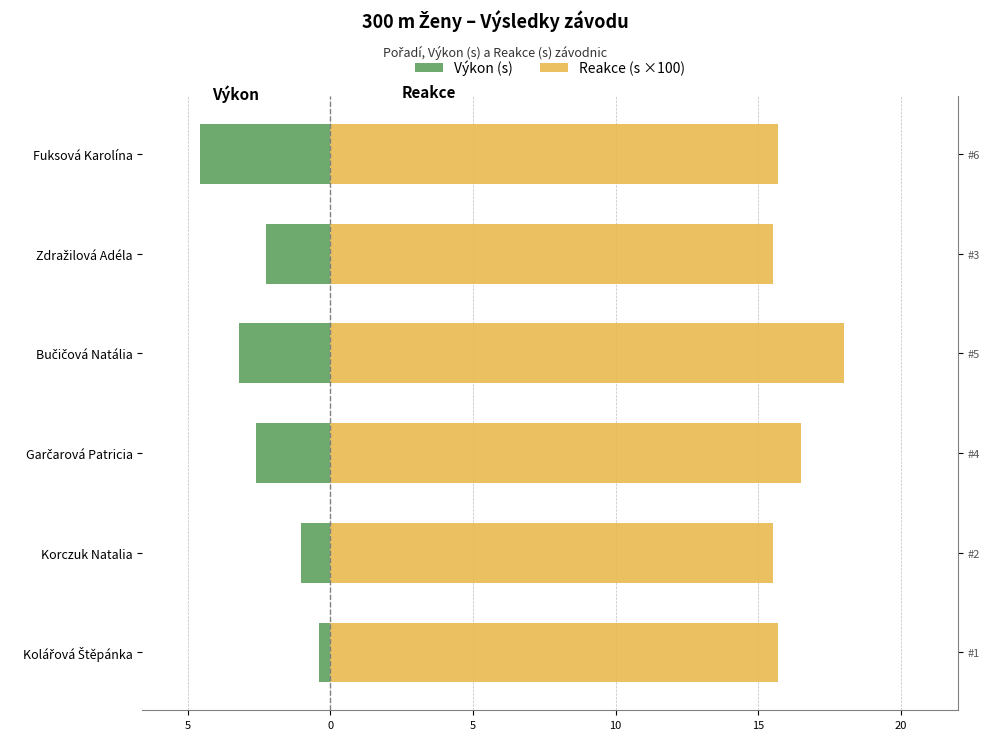

What are all the series names shown in the legend?

Výkon (s), Reakce (s ×100)